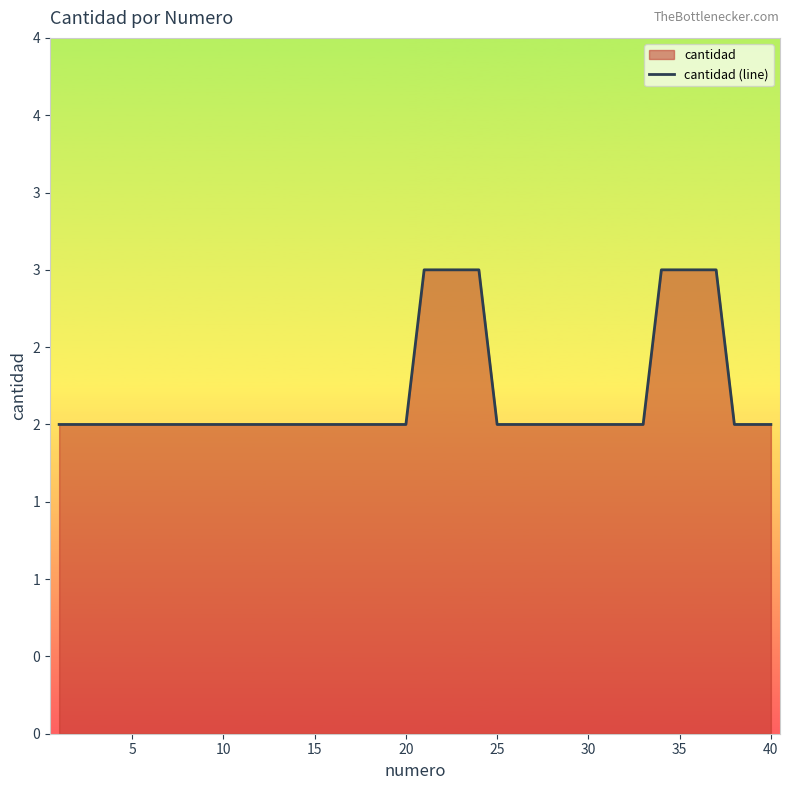

Does the chart display data point markers on the line(s)?

No